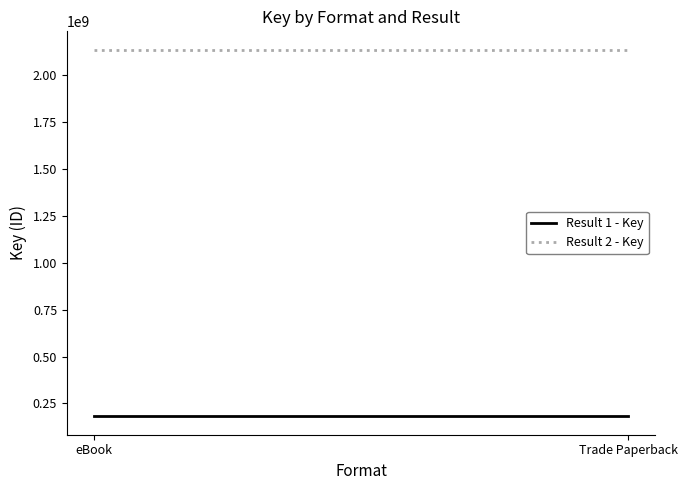

The value of Result 1 - Key at eBook is 181020305. True or false?

True